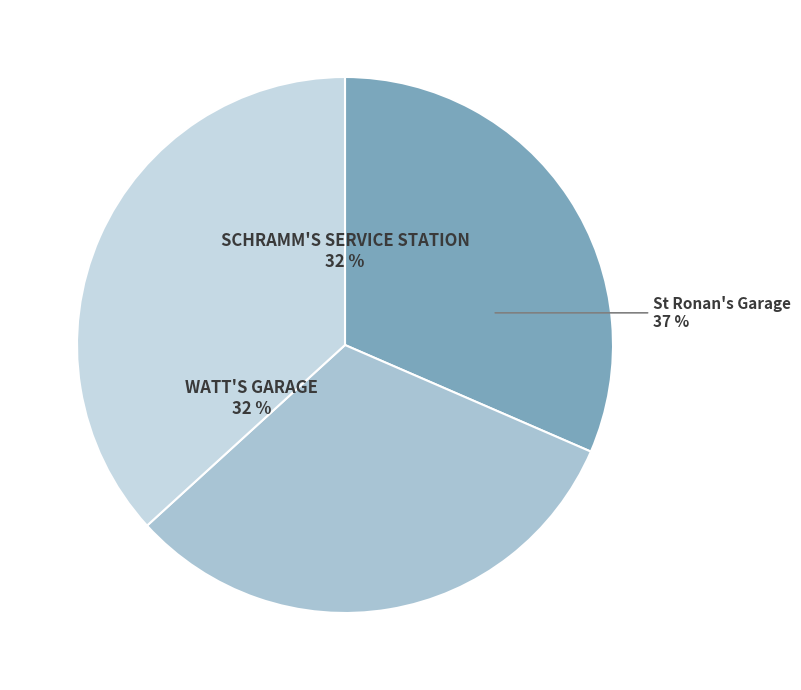

To the nearest percent, what is the average slice percentage?

33%